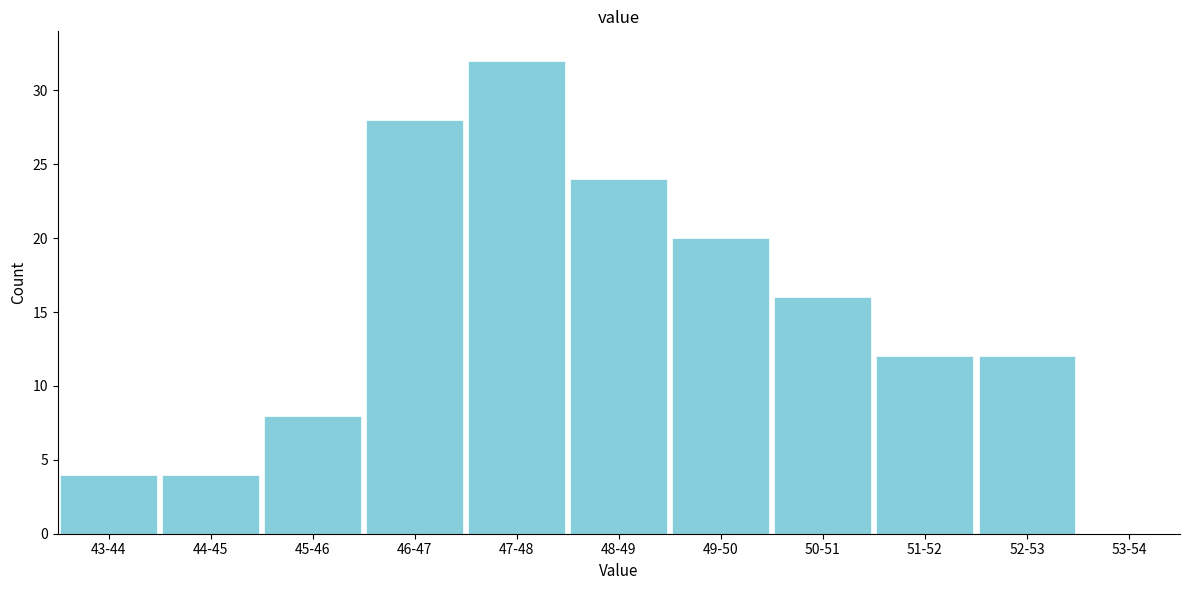

Reading left to right, extract all data points from this chart.

43-44=4	44-45=4	45-46=8	46-47=28	47-48=32	48-49=24	49-50=20	50-51=16	51-52=12	52-53=12	53-54=0